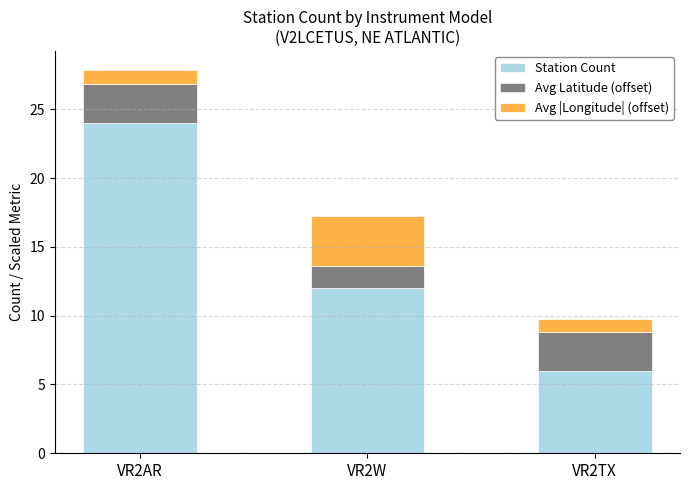

Is it true that Station Count equals 2.2 at VR2TX?

False